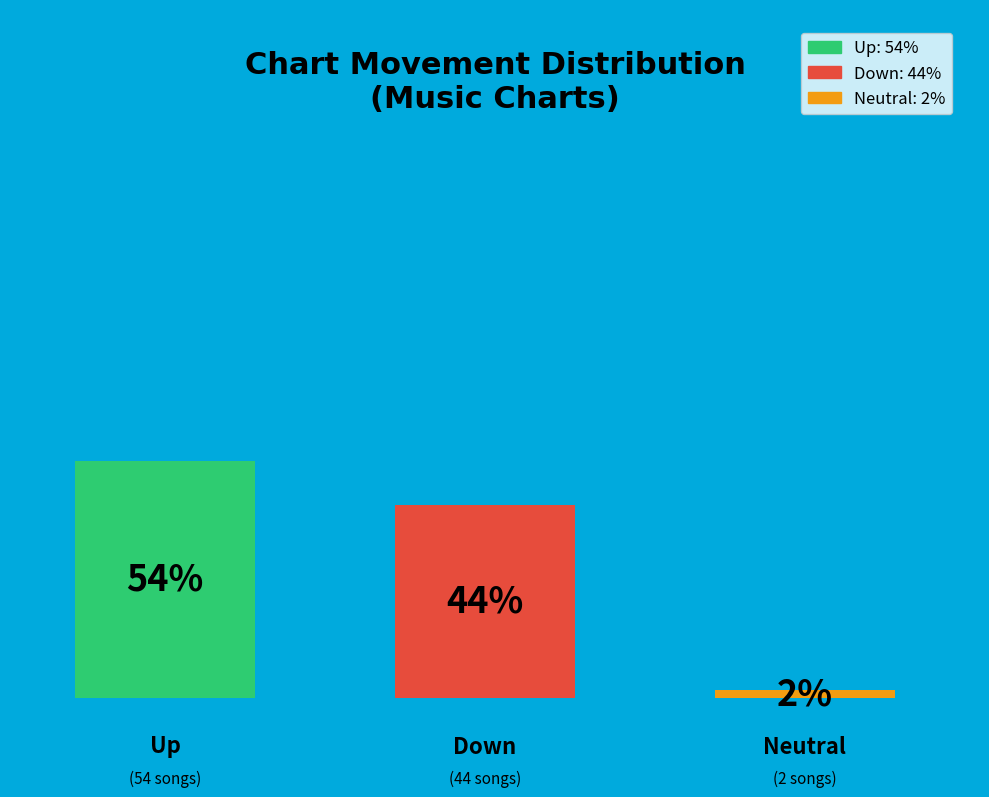

To the nearest percent, what is the difference between the largest and smallest slice percentages?

52%